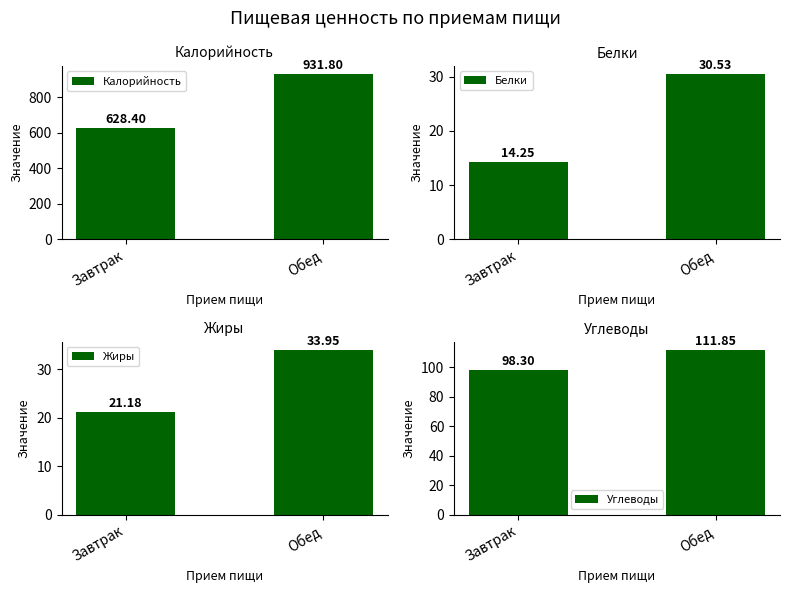

Where is Жиры nearest to the value 27?

Завтрак